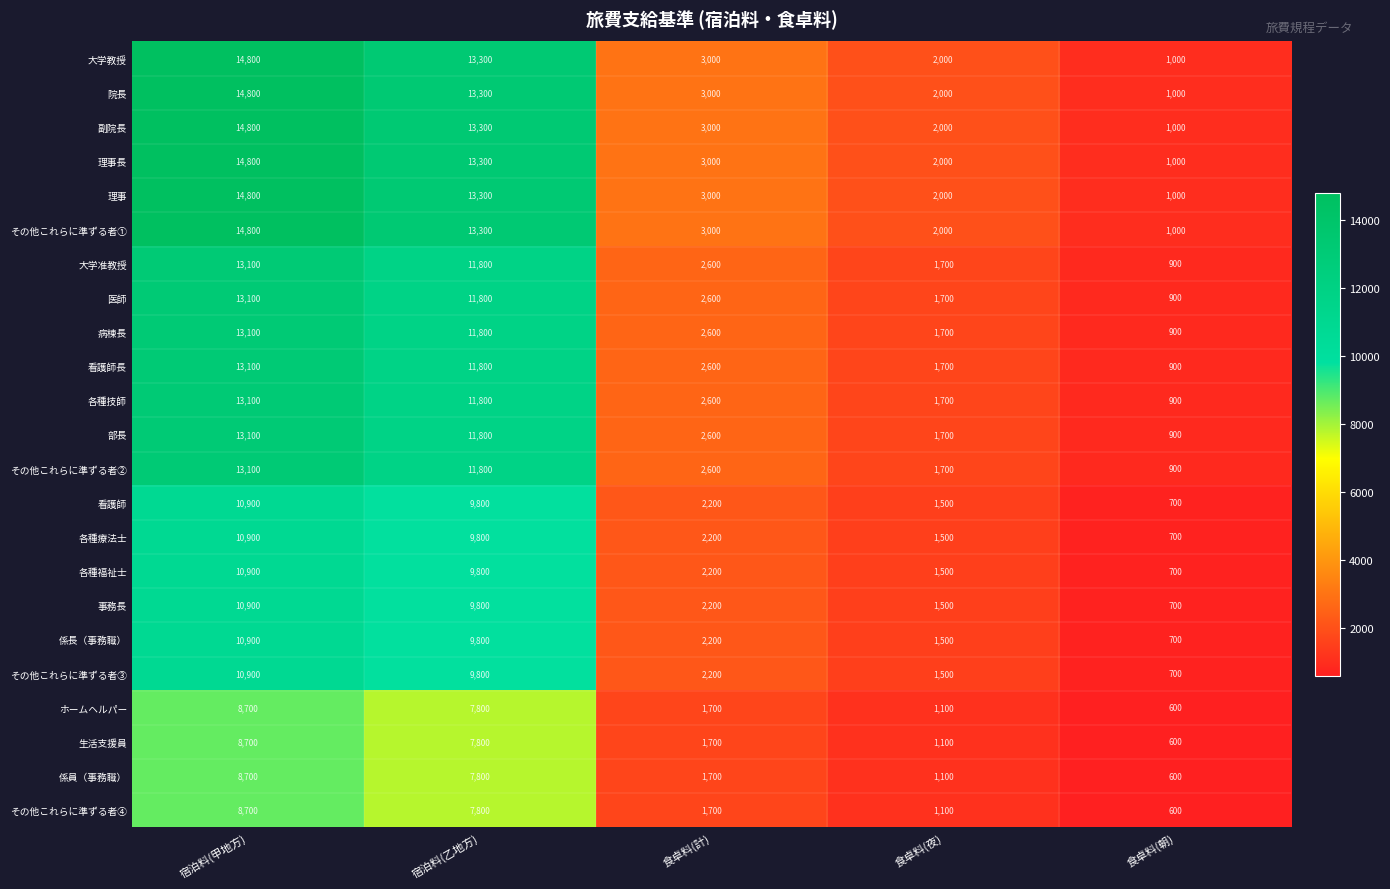

Is the value of 理事 at 食卓料(夜) greater than the value of 看護師長 at 食卓料(計)?

No